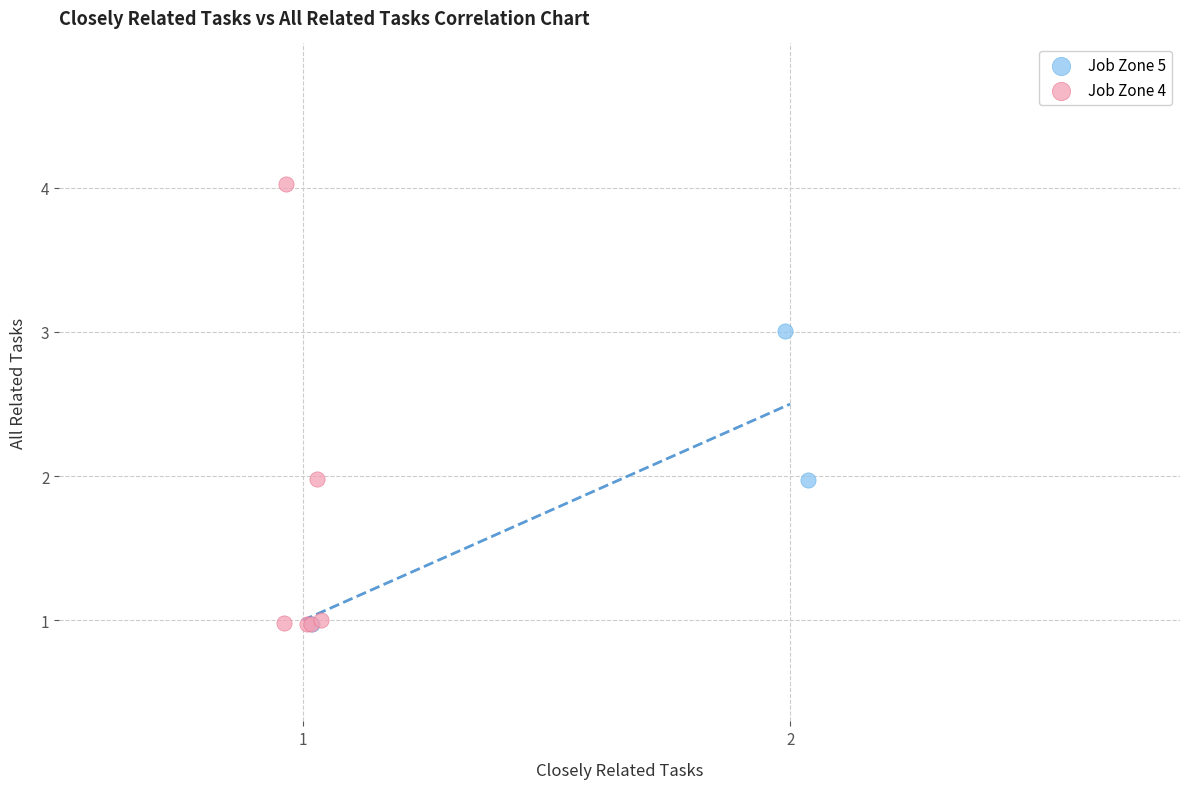

Which series has the largest Y range (max minus min)?

Job Zone 4